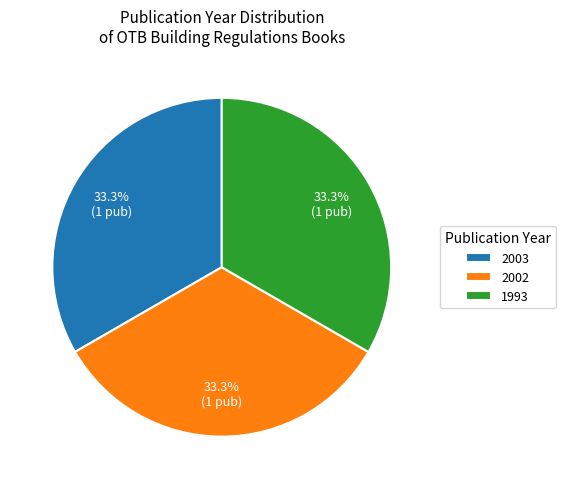

Do 2003 and 2002 together represent more than half of the pie?

Yes